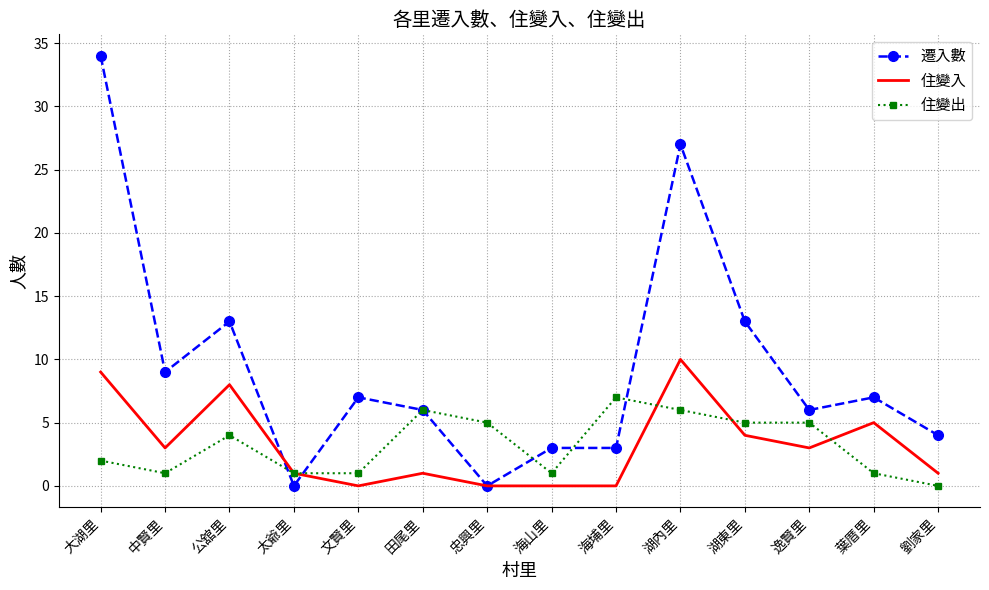

Which label corresponds to the largest value in the chart?

大湖里